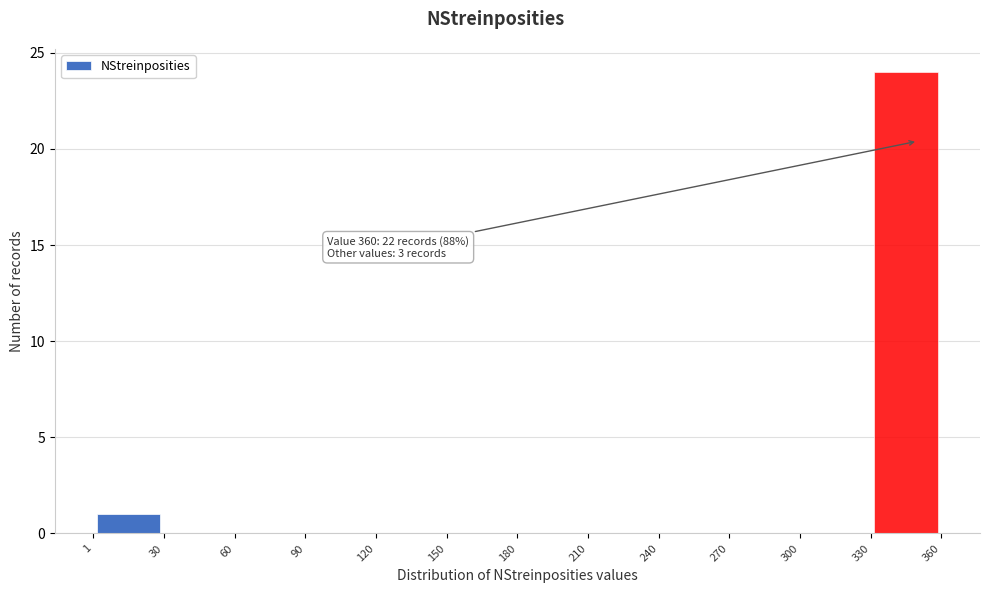

Over which range of the x-axis is the bar tallest?

330 to 360